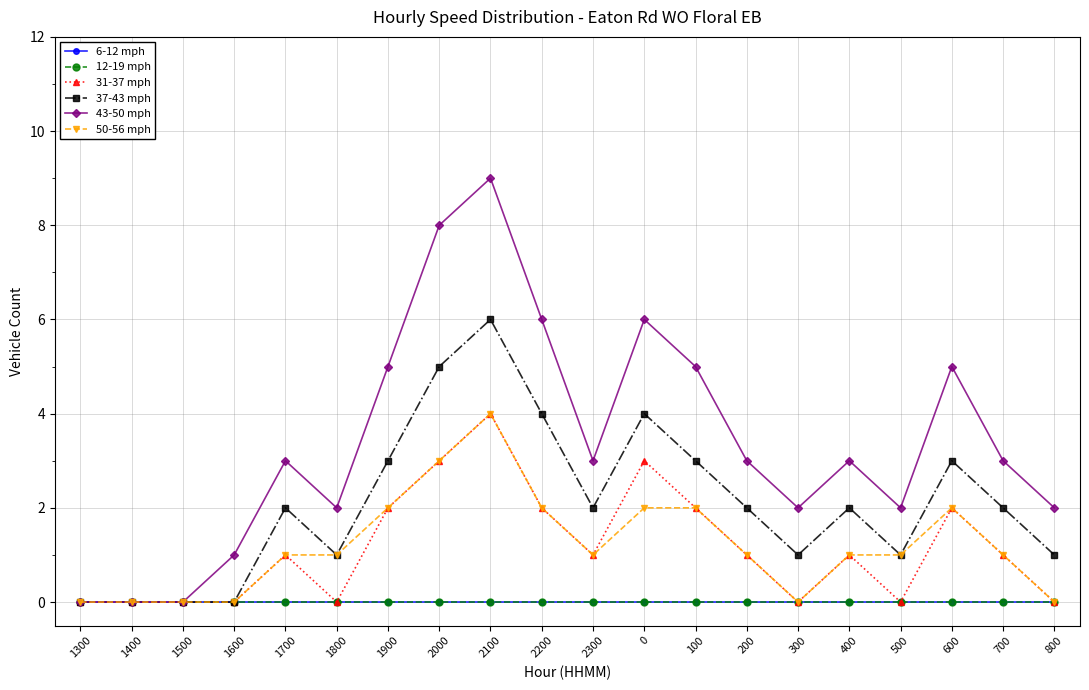

Is this an area chart (filled region under the line)?

No